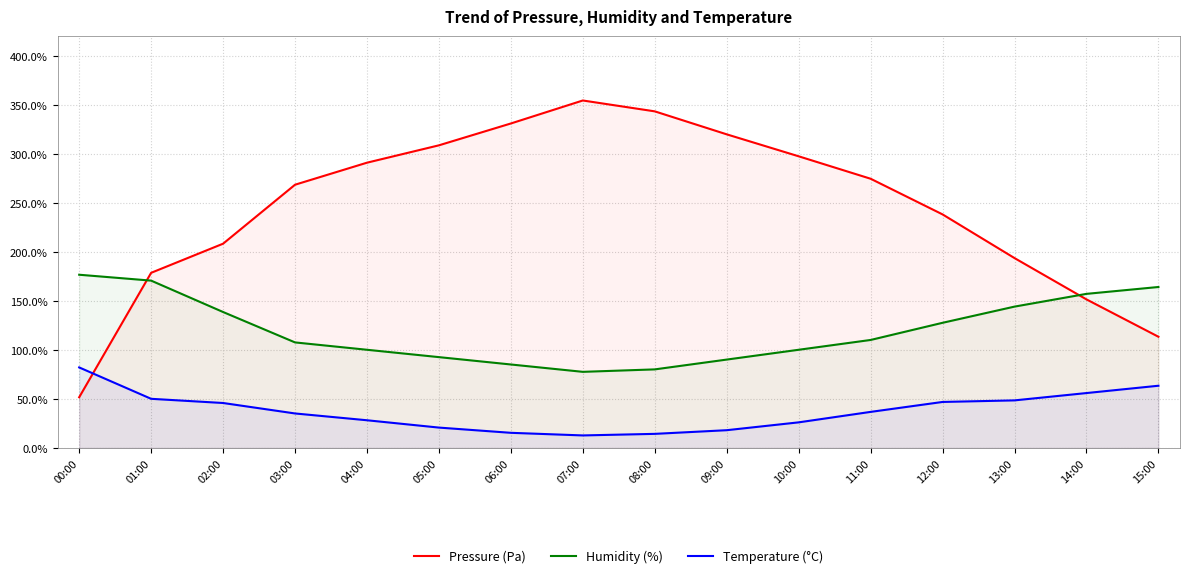

What is the value of the Humidity (%) point at the 6th from the left?

92.5